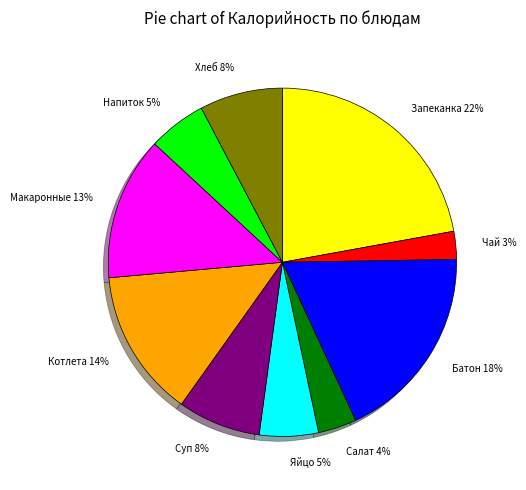

Is there any slice that represents more than half of the pie?

No